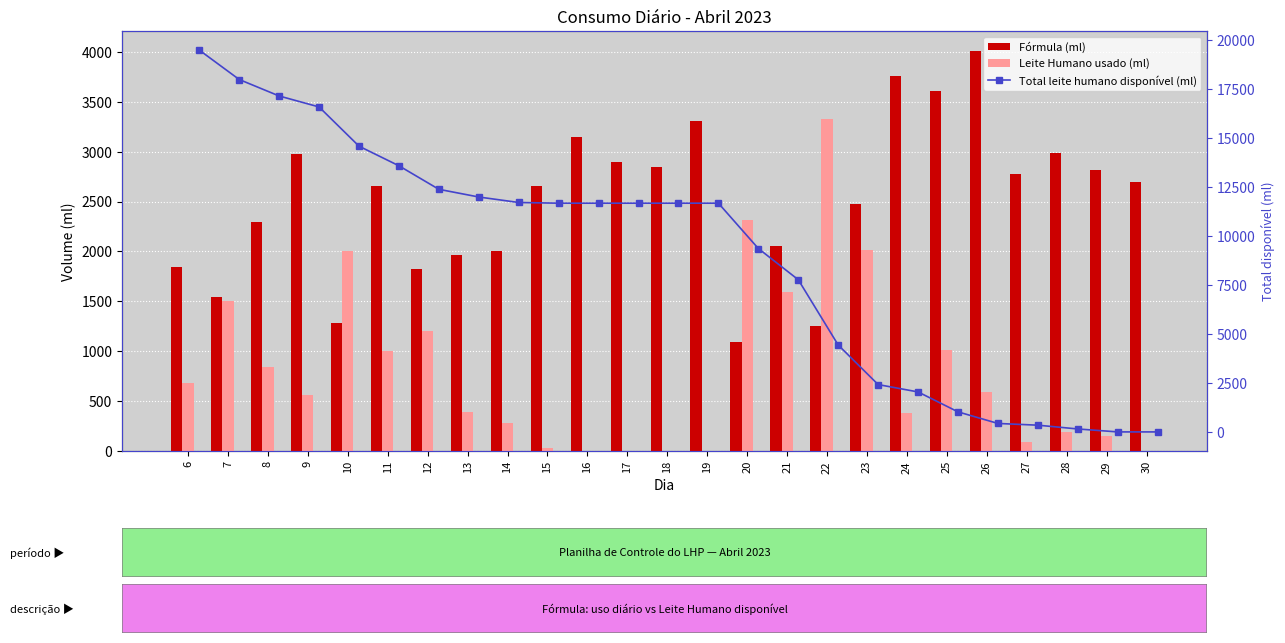

Which category has the highest value in the Leite Humano usado (ml) series?

22